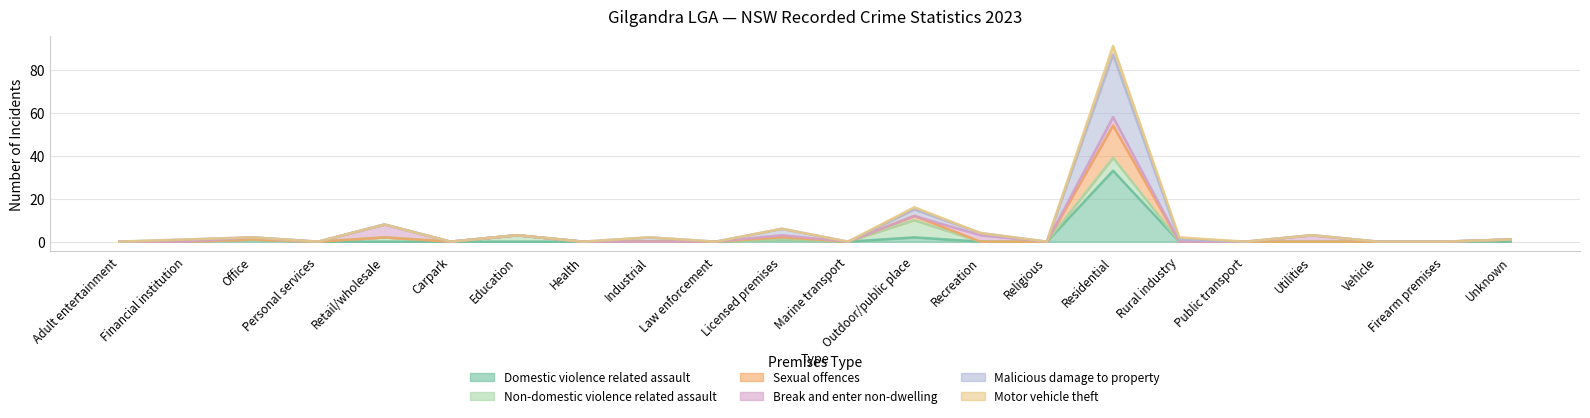

What is the label of the 4th point from the right?

Utilities